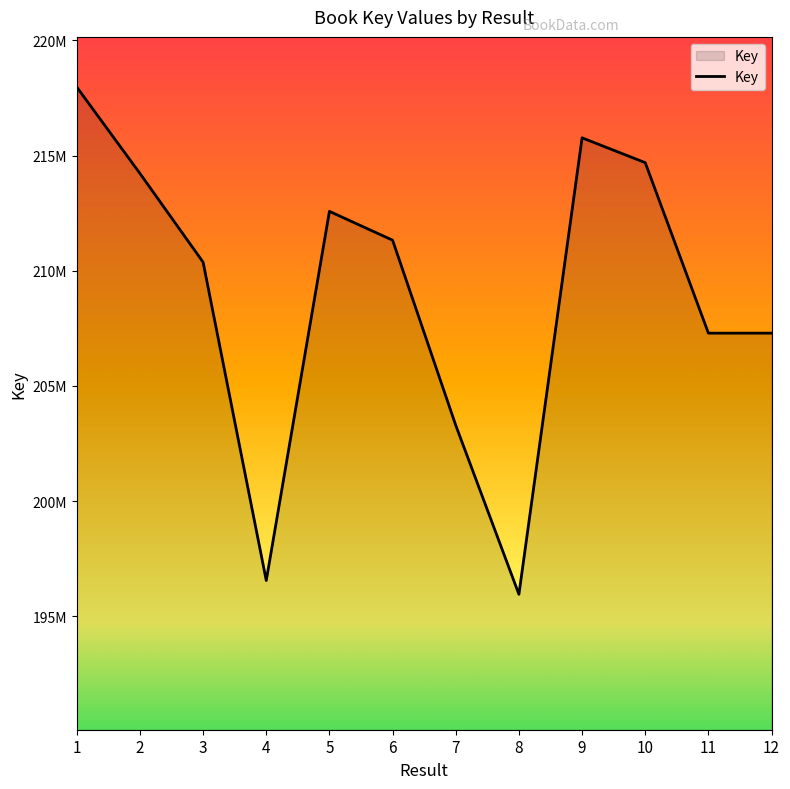

Does the chart have visible grid lines?

No